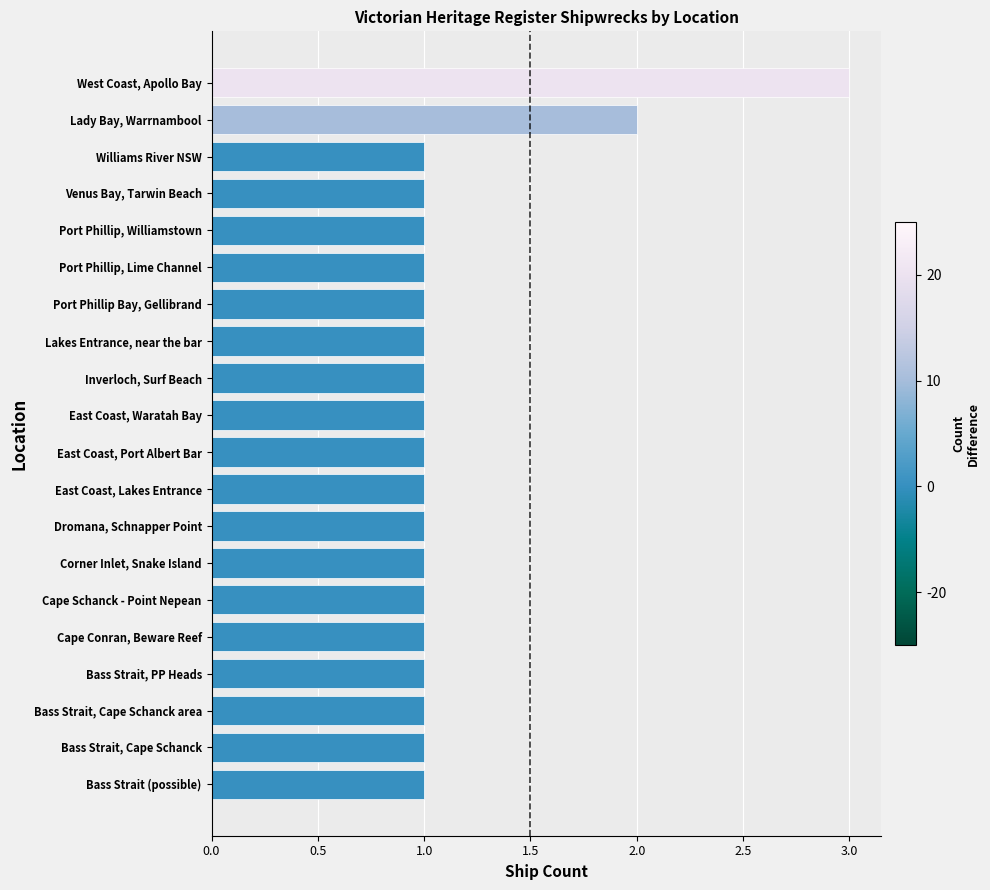

What is the ratio of the value at Inverloch, Surf Beach to the value at Dromana, Schnapper Point?

1.0